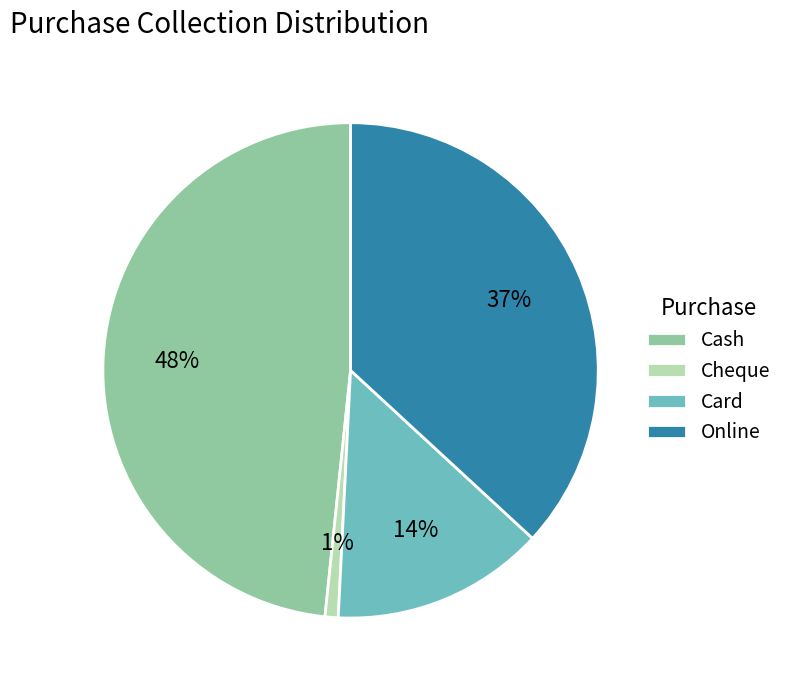

To the nearest percent, what is the difference between the largest and smallest slice percentages?

47%